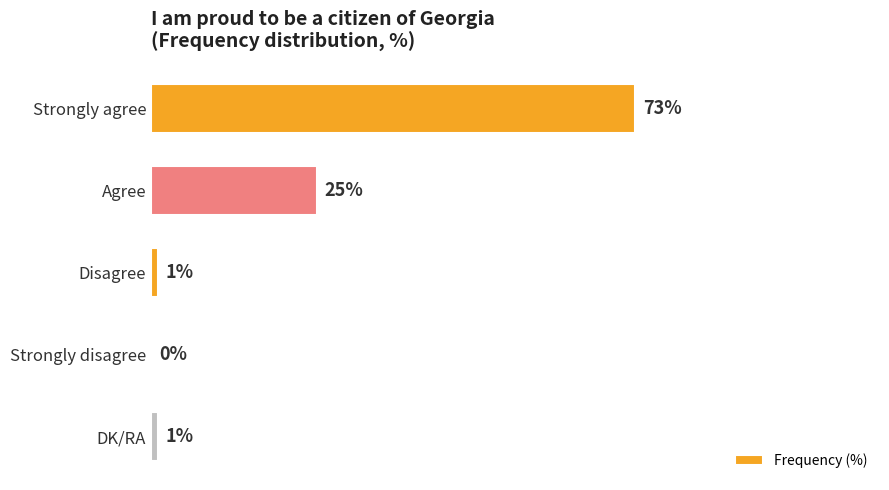

Where is the data nearest to the value 36?

Agree